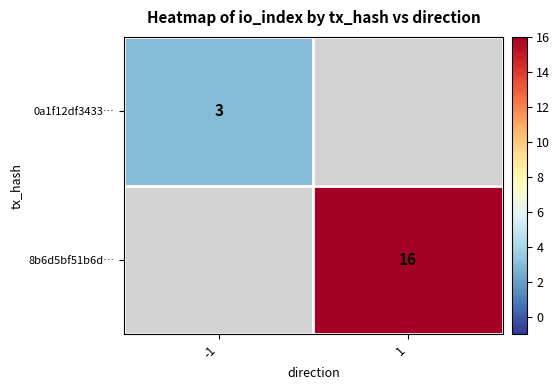

The value of 0a1f12df3433… at -1 is 4. True or false?

False